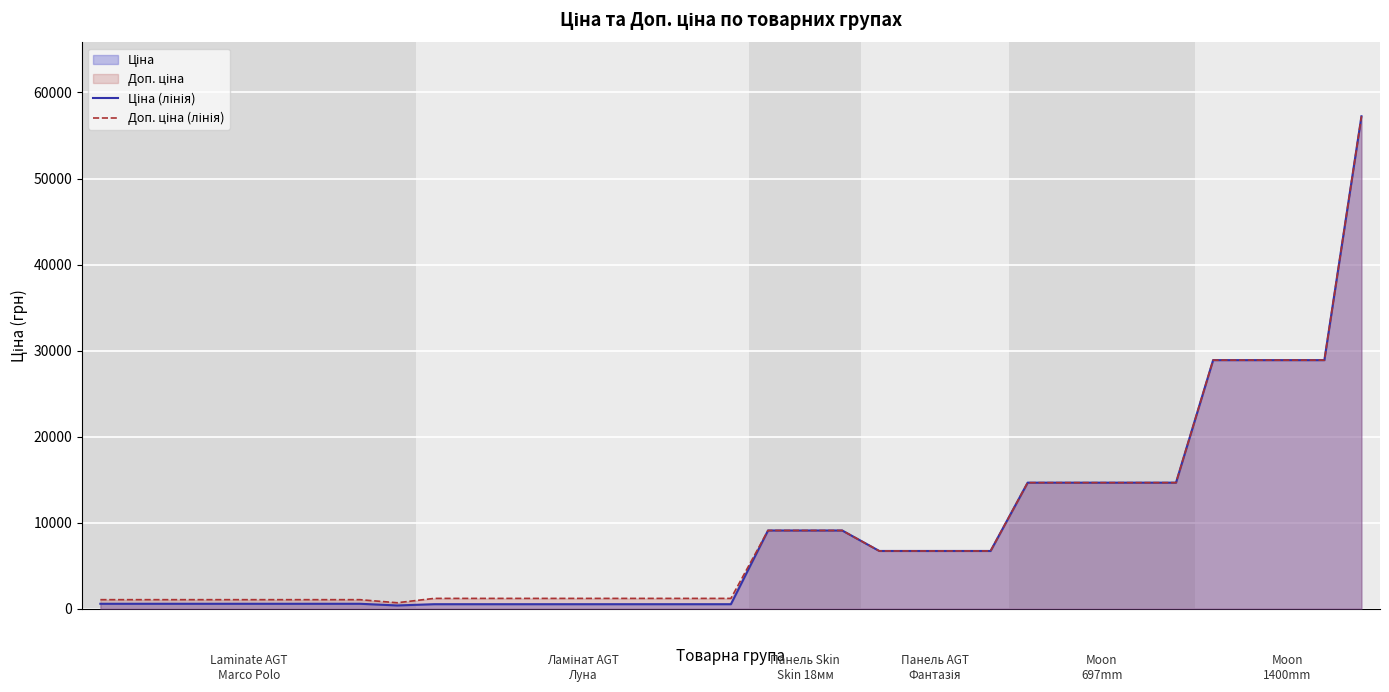

Reading right to left, extract all data points from this chart.

Ціна (лінія): 57235.5	28890.3	28890.3	28890.3	28890.3	14649.6	14649.6	14649.6	14649.6	14649.6	6710.2	6710.2	6710.2	6710.2	9092.0	9092.0	9092.0	522.2	522.2	522.2	522.2	522.2	522.2	522.2	522.2	522.2	377.2	571.6	571.6	571.6	571.6	571.6	571.6	571.6	571.6
Доп. ціна (лінія): 57235.5	28890.3	28890.3	28890.3	28890.3	14649.6	14649.6	14649.6	14649.6	14649.6	6710.2	6710.2	6710.2	6710.2	9092.0	9092.0	9092.0	1197.0	1197.0	1197.0	1197.0	1197.0	1197.0	1197.0	1197.0	1197.0	692.0	1048.0	1048.0	1048.0	1048.0	1048.0	1048.0	1048.0	1048.0